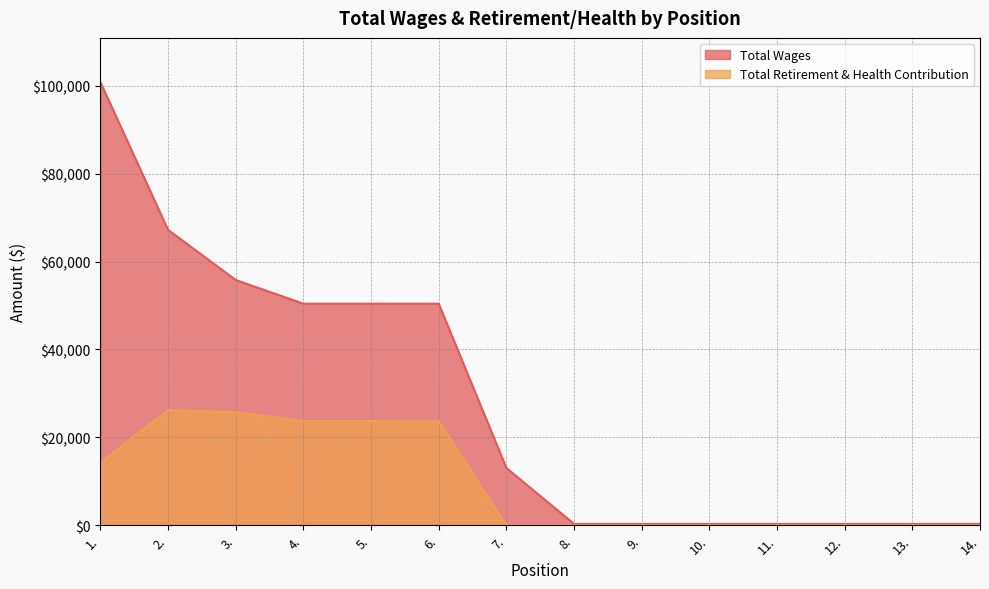

Which series changed the most between 2. and 8.?

Total Wages